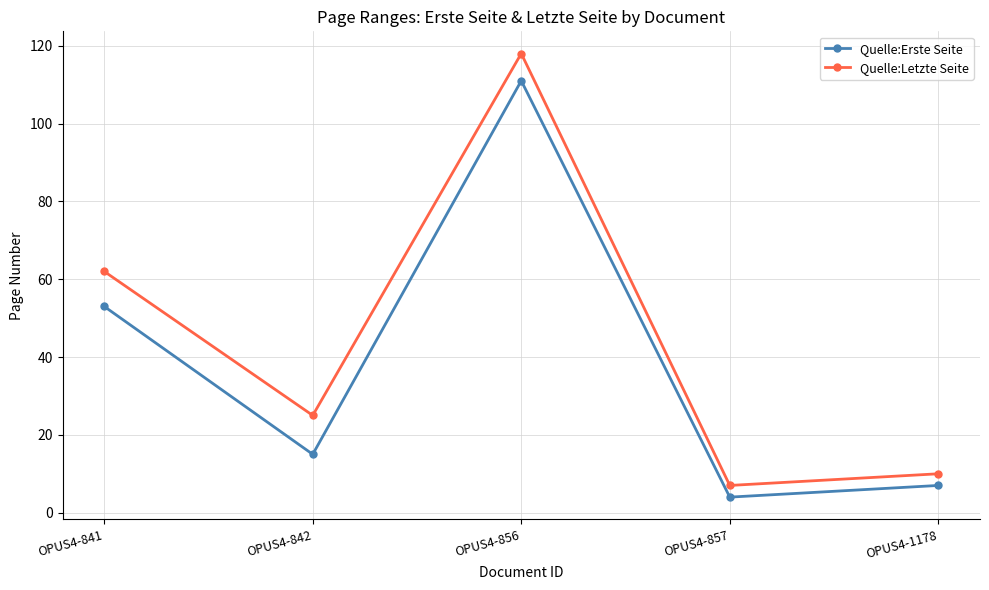

True or false: Quelle:Letzte Seite and Quelle:Erste Seite cross at least once.

False